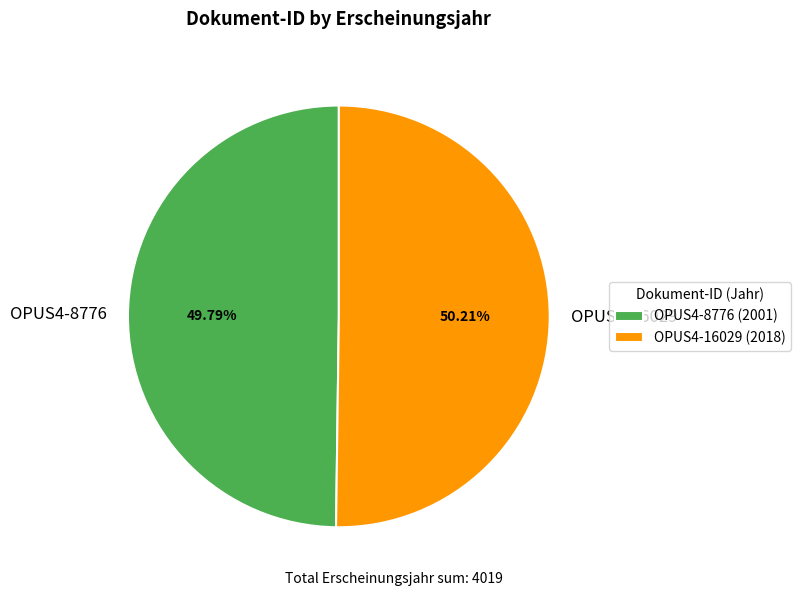

Is there a majority slice in this chart?

Yes